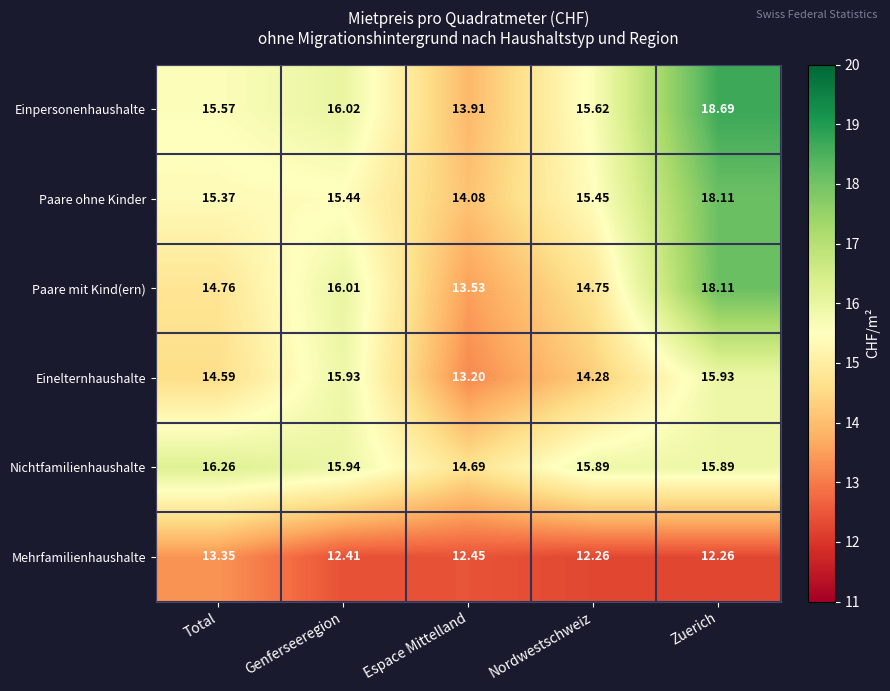

At which category is the sum across all series the highest?

Zuerich